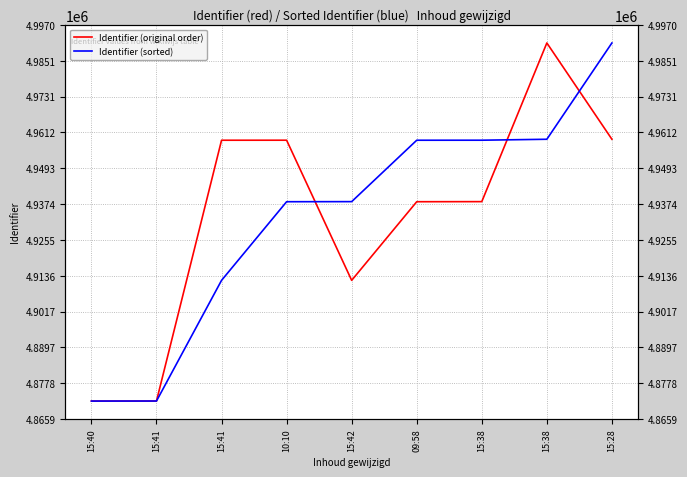

Reading left to right, transcribe all the data shown in this chart.

Identifier (original order): 4871868	4871880	4958649	4958657	4912030	4938191	4938221	4991012	4958975
Identifier (sorted): 4871868	4871880	4912030	4938191	4938221	4958649	4958657	4958975	4991012